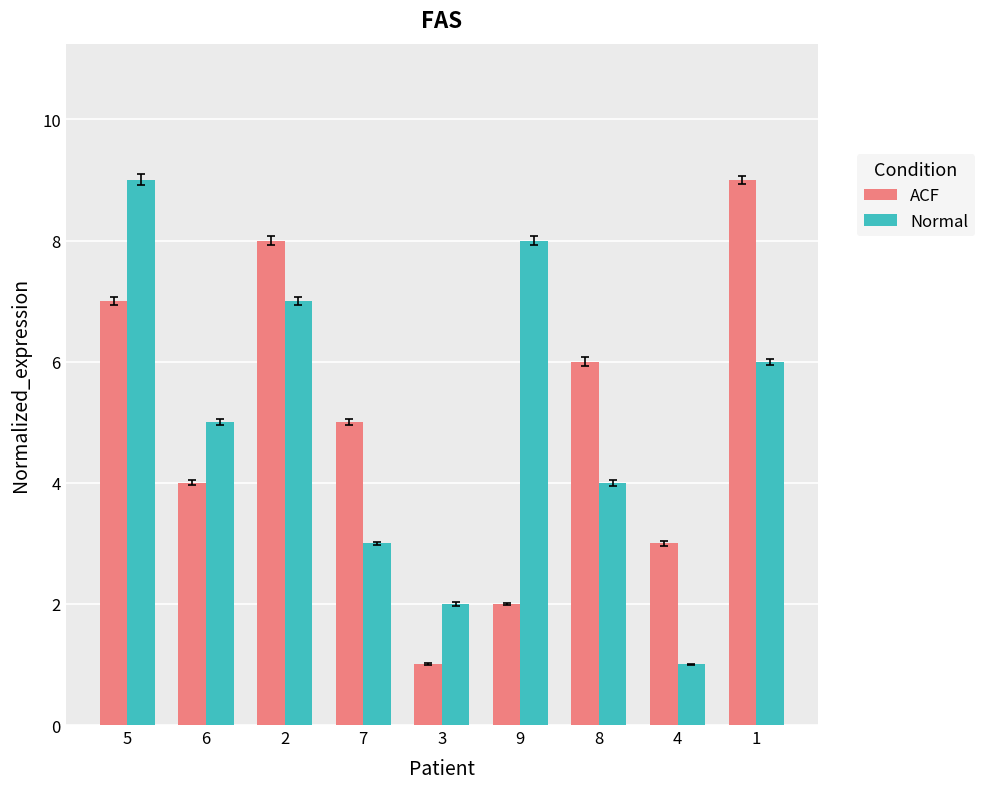

How many data points does each series have?

9